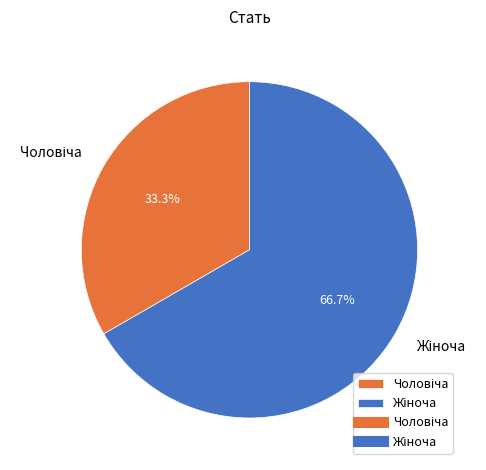

Does any single category account for the majority?

Yes